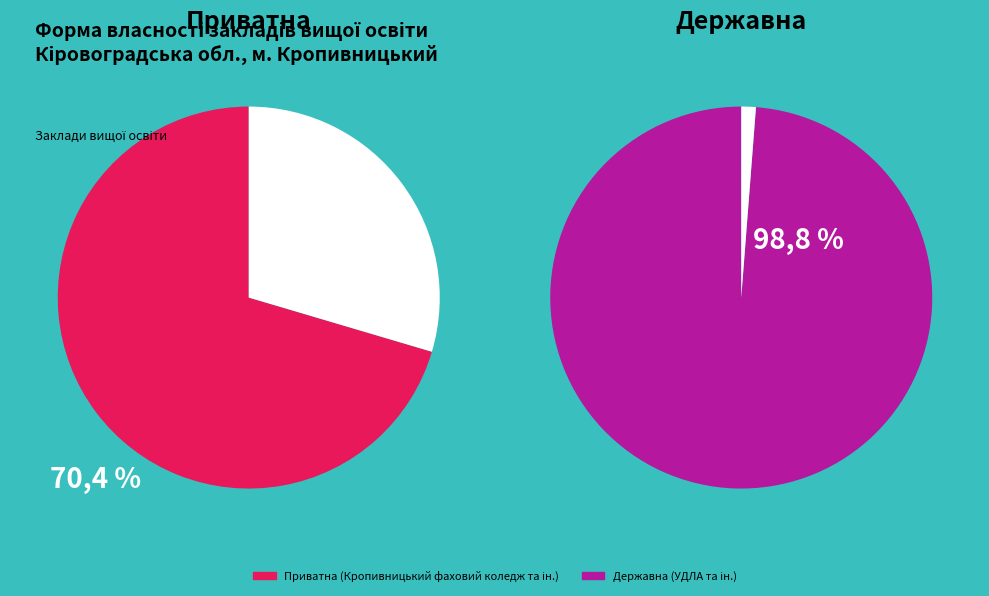

Rank the series by their maximum value, from lowest to highest.

Приватна, Державна